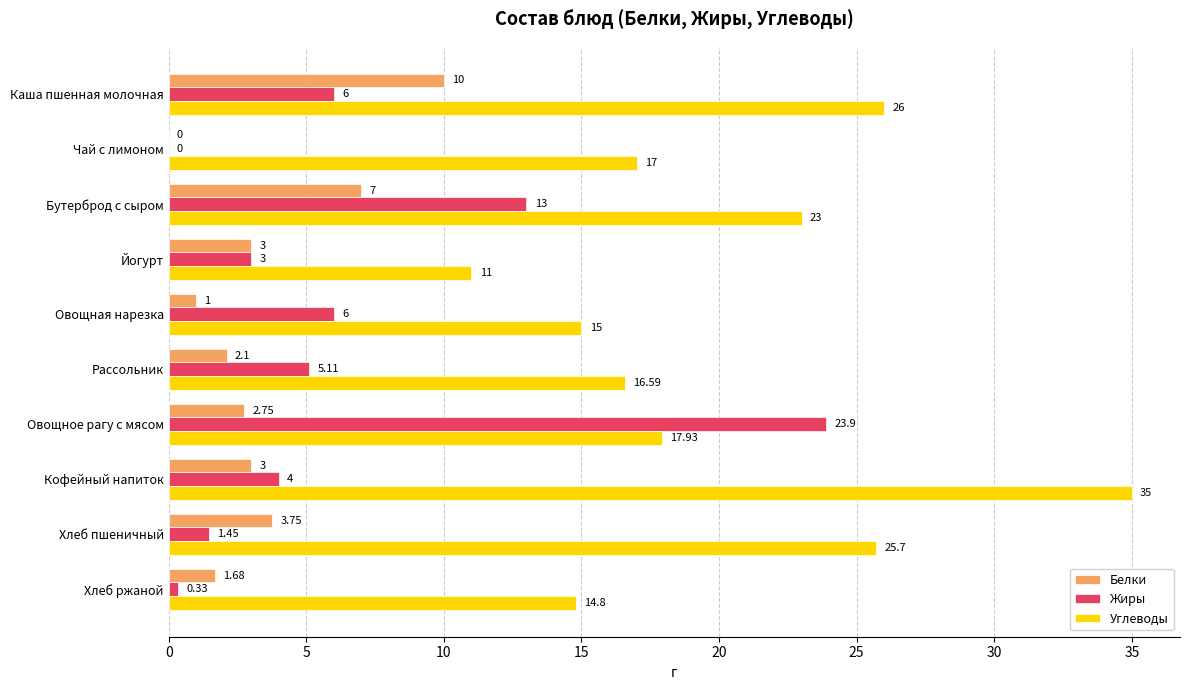

At which category is the sum across all series the highest?

Овощное рагу с мясом